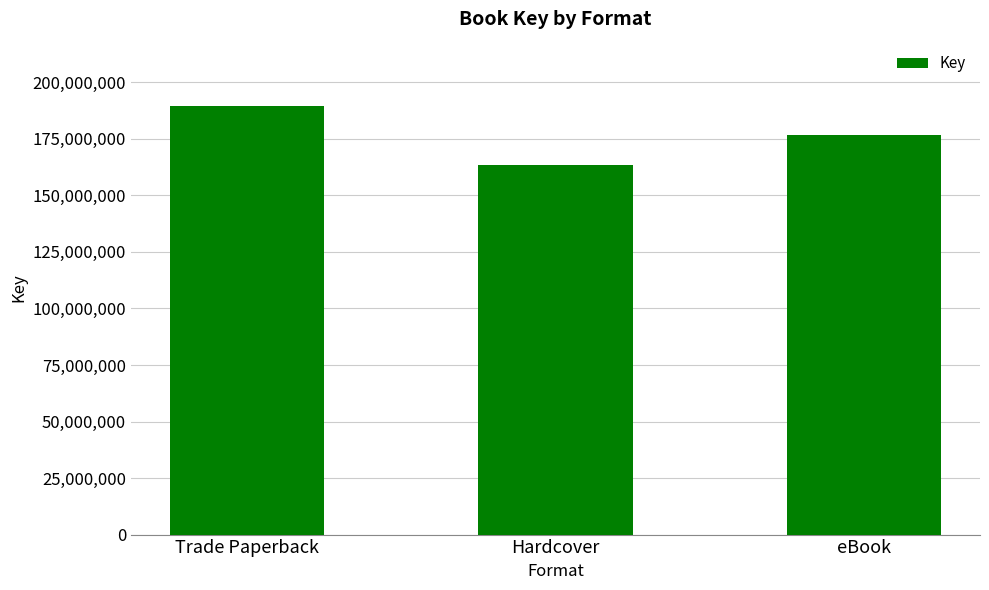

What is the label of the 1st bar from the right?

eBook